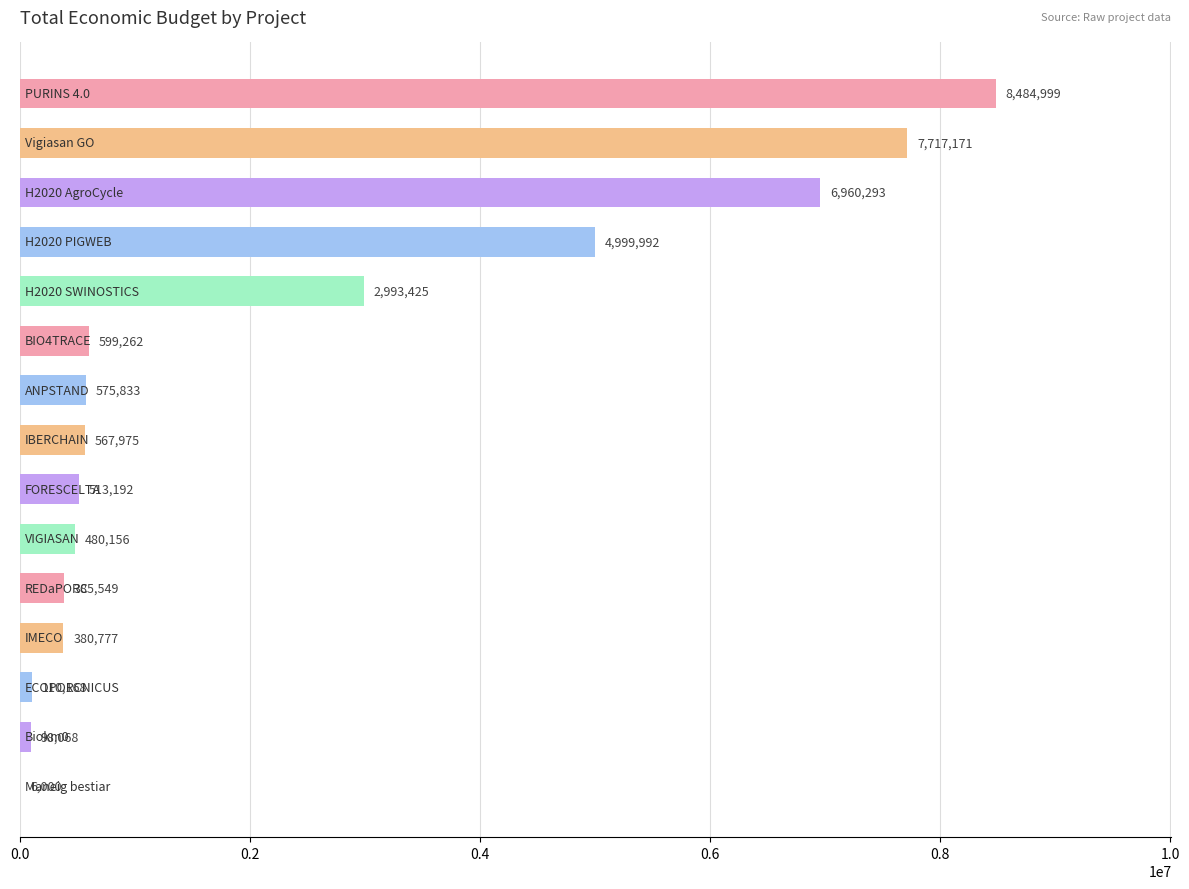

What is the greatest value displayed?

8484999